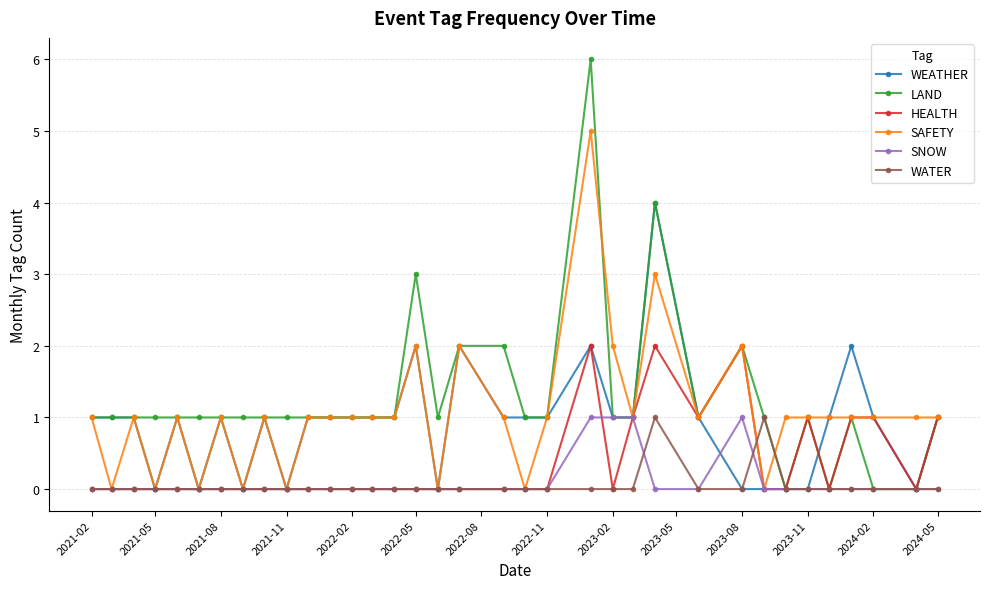

What is the greatest value displayed?

6